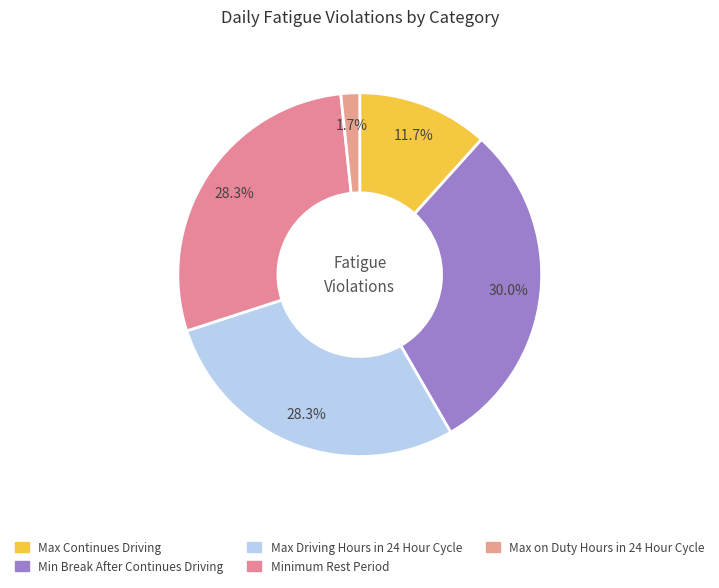

The Max Driving Hours in 24 Hour Cycle slice represents 28% of the pie. True or false?

True